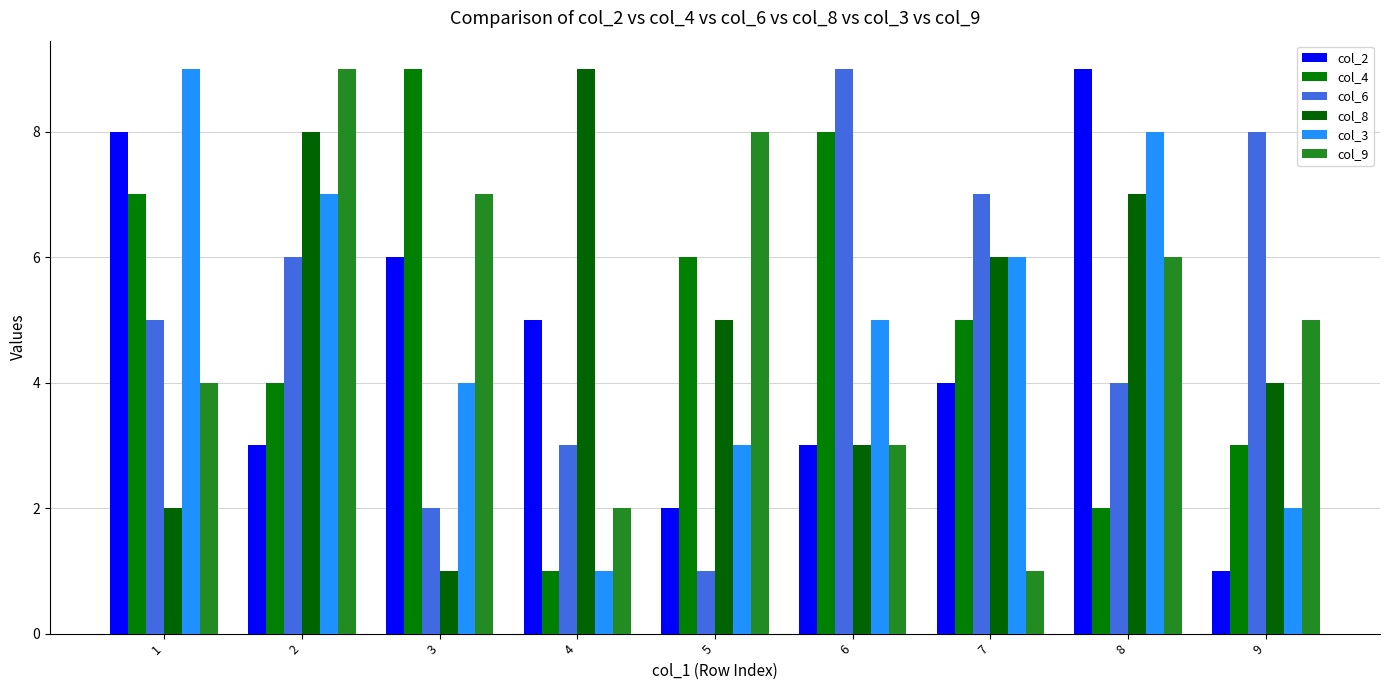

What is the value of the col_4 bar at the 6th from the left?

8